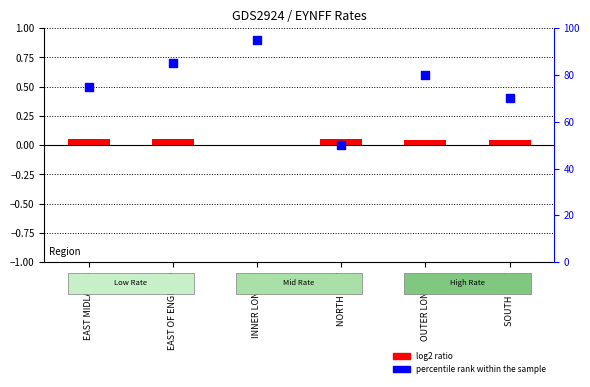

Is the value of log2 ratio at SOUTH EAST greater than the value of percentile rank within the sample at OUTER LONDON?

No